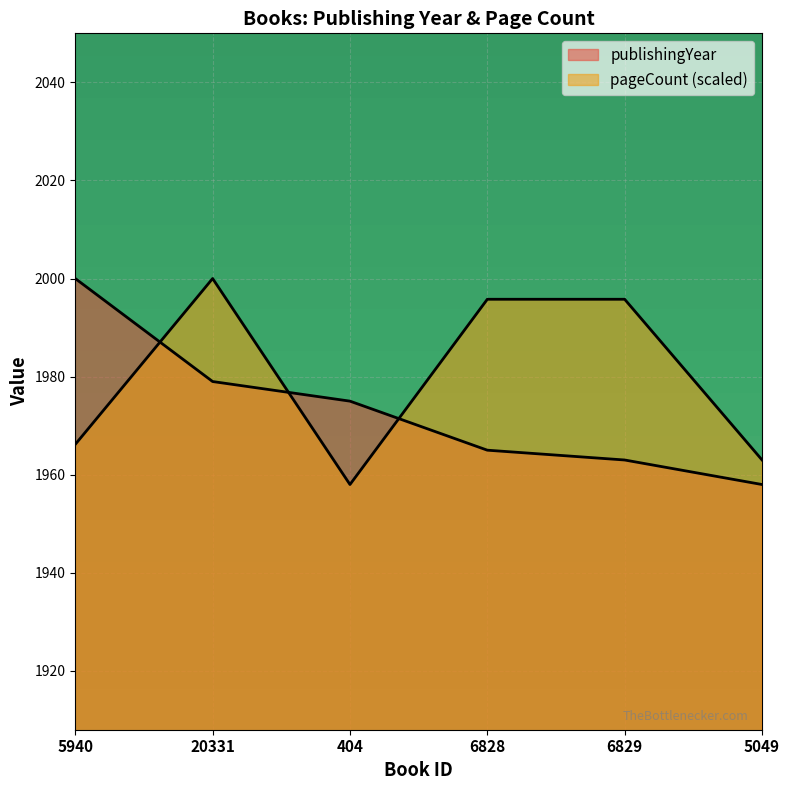

At which category is the sum across all series the highest?

20331